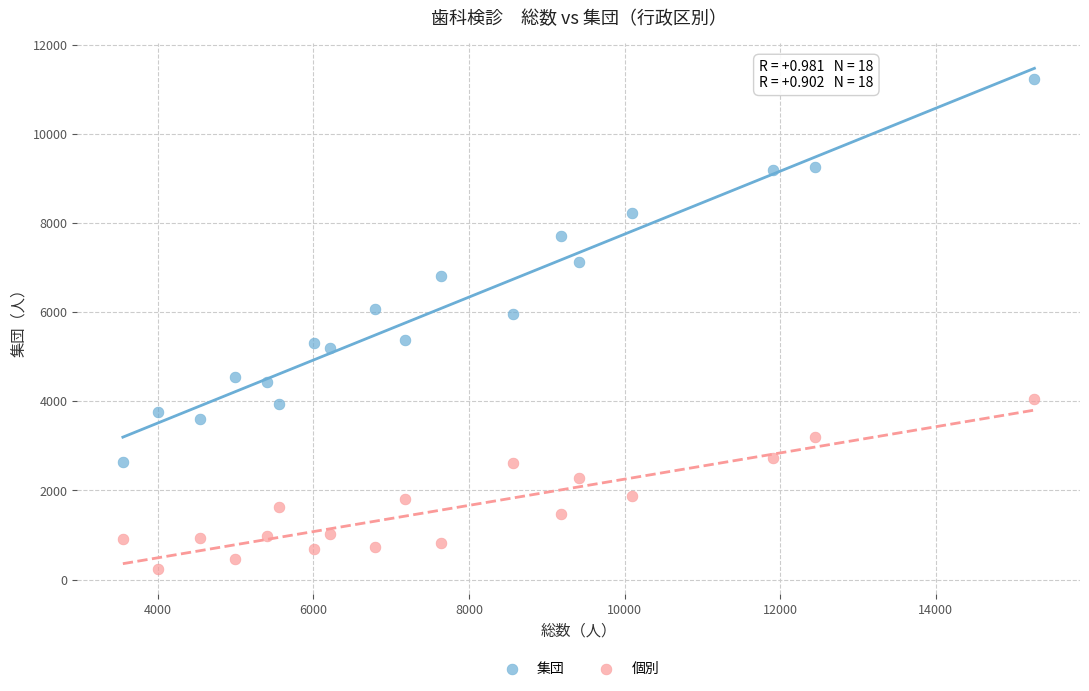

In the 個別 series, what Y value is closest to 2144?

2284